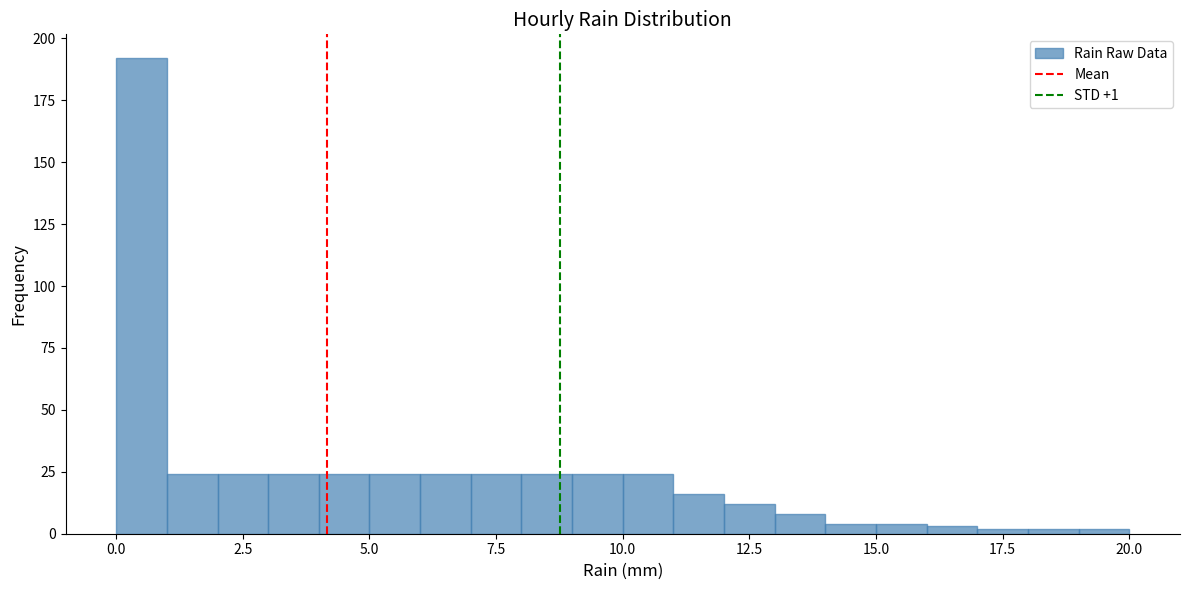

Read against the x-axis, roughly where is the centre of the tallest bar?

0.5